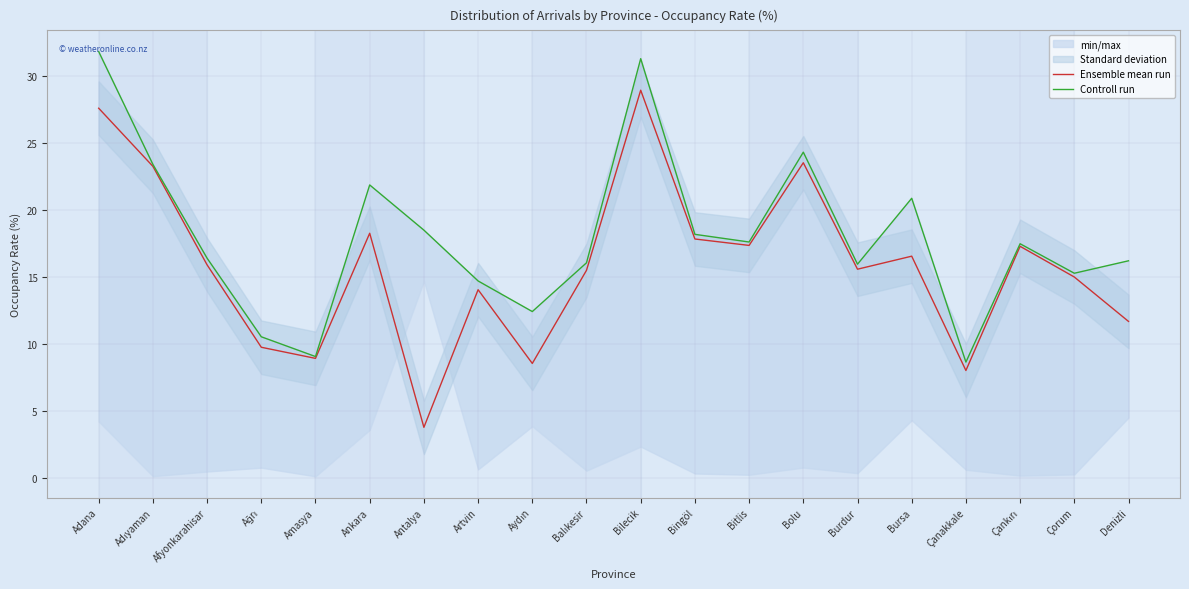

Where is the first local maximum for Controll run?

Ankara